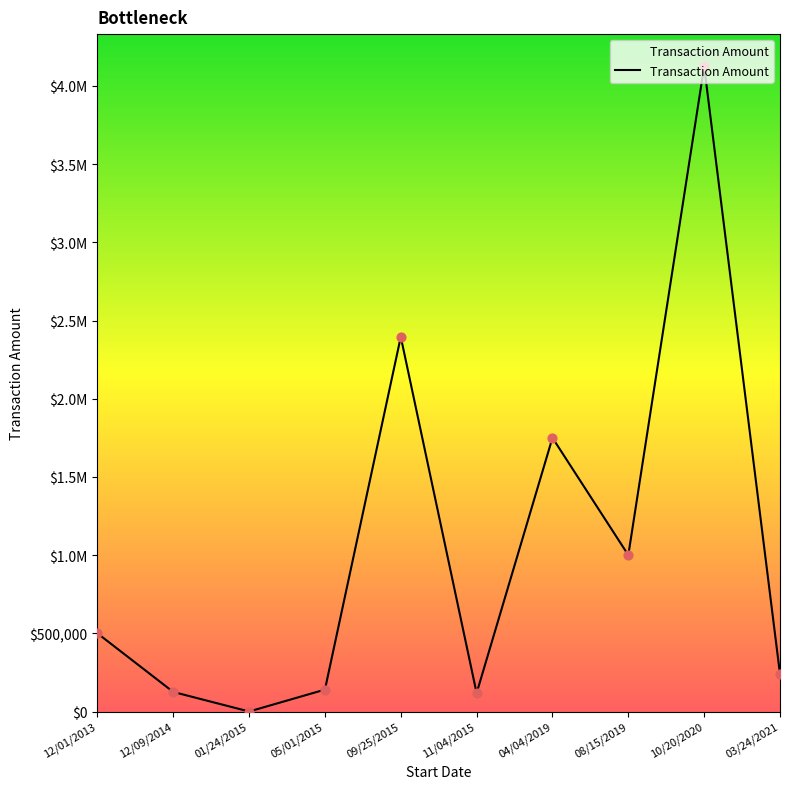

What is the change in value from 12/01/2013 to 12/09/2014?

-375000.0